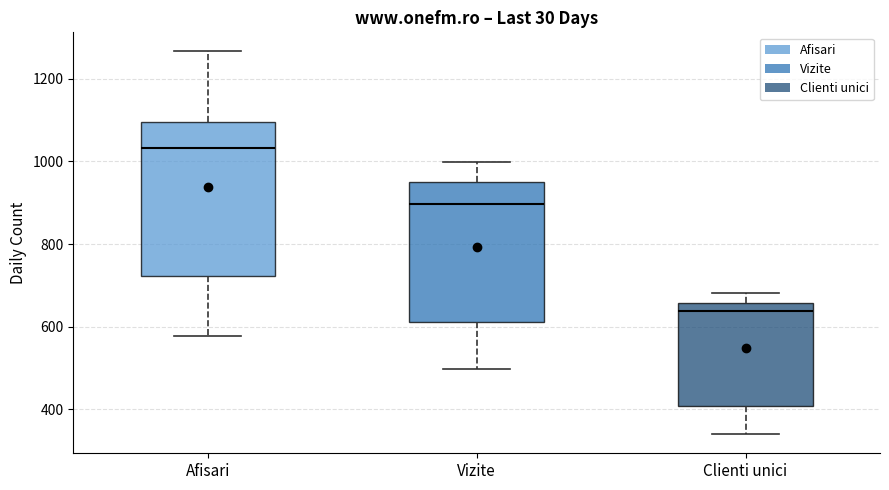

Where does the upper whisker of the box for Clienti unici end on the y-axis? The values are not printed on the chart, so give them approximately, as read against the axis.

680